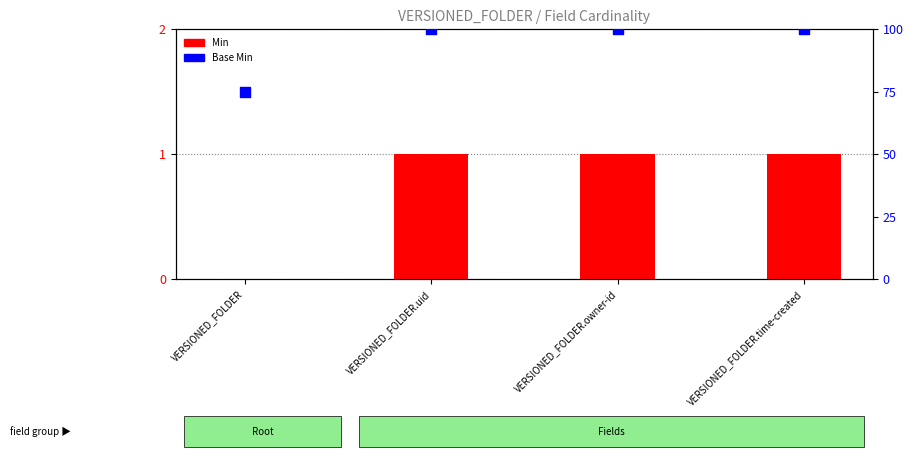

Which series contains the highest Y value?

Base Min